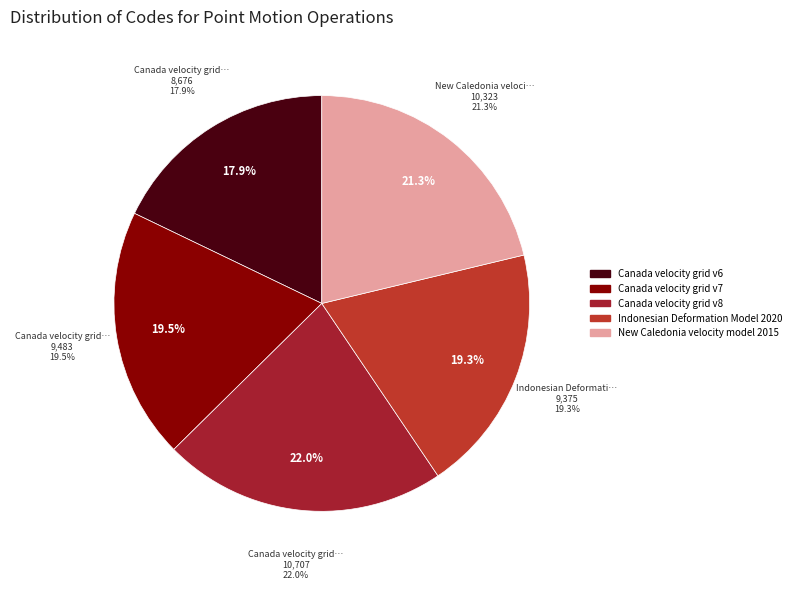

To the nearest percent, what percentage of the pie is New Caledonia velocity model 2015?

21%